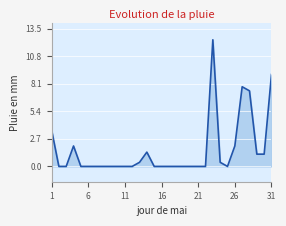

What is the greatest value displayed?

12.4